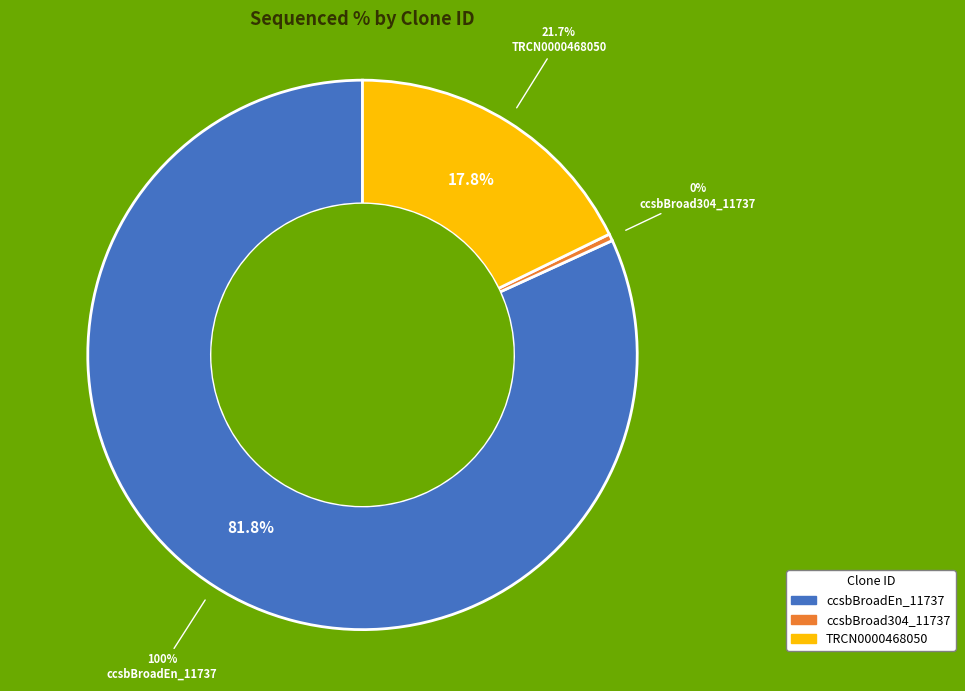

Which category has the smallest portion of the pie?

ccsbBroad304_11737